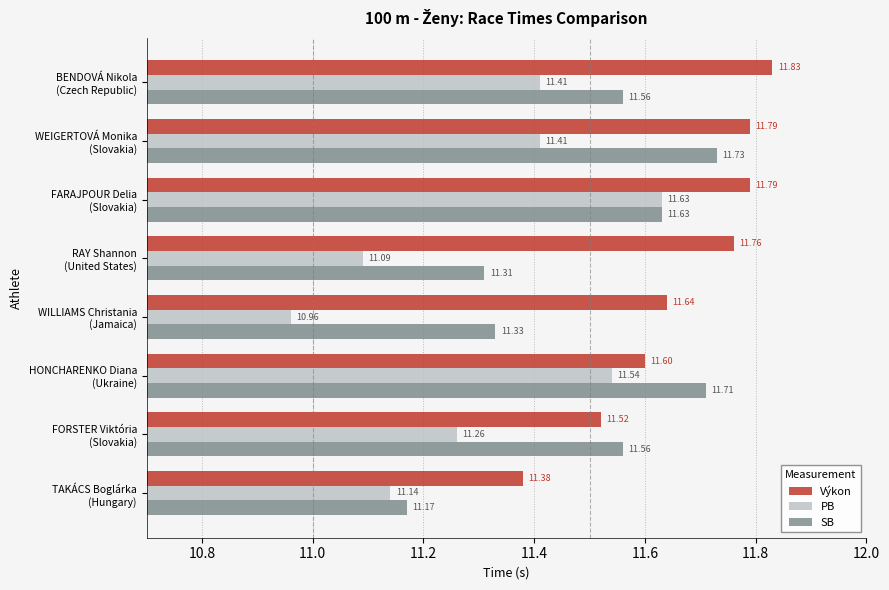

List the series in order of their overall mean, lowest first.

PB, SB, Výkon